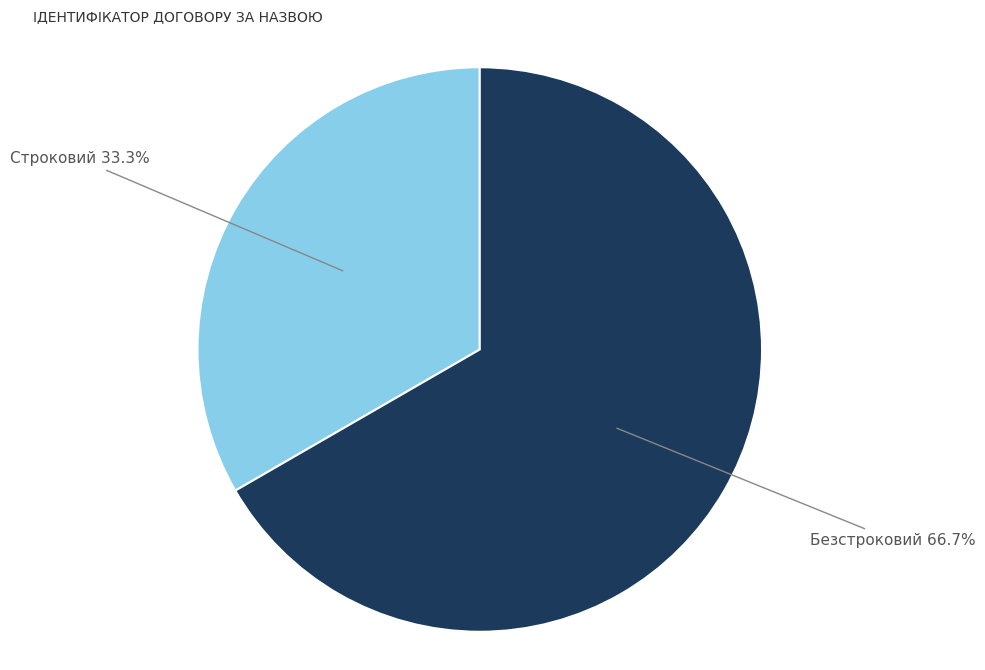

Which category accounts for the majority?

Безстроковий